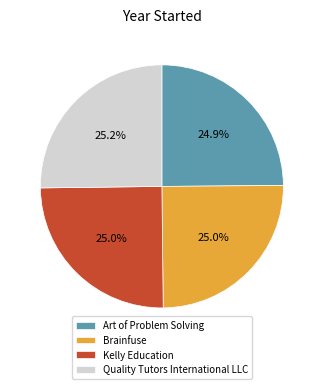

Is the sum of Kelly Education and Brainfuse greater than half?

No